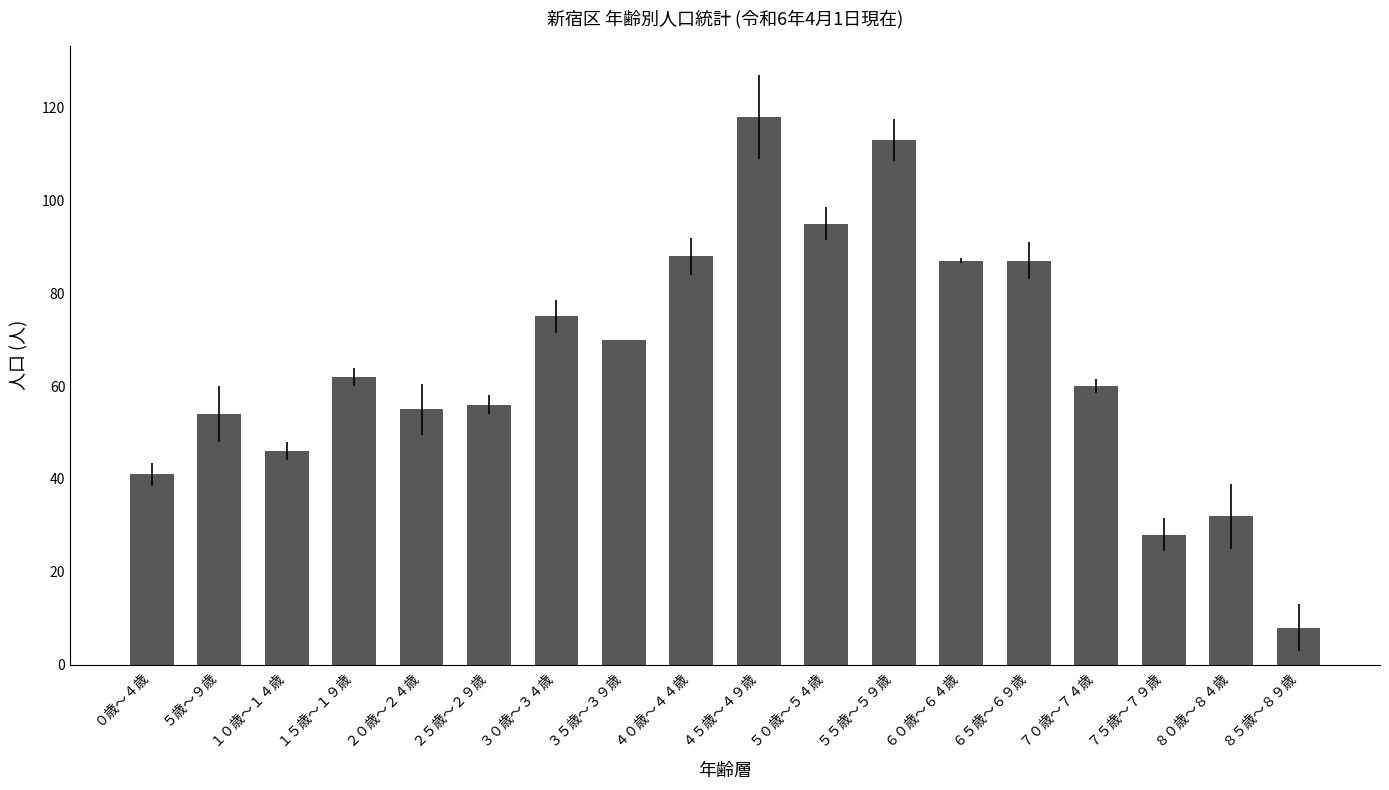

What position from the right is ５５歳～５９歳?

7